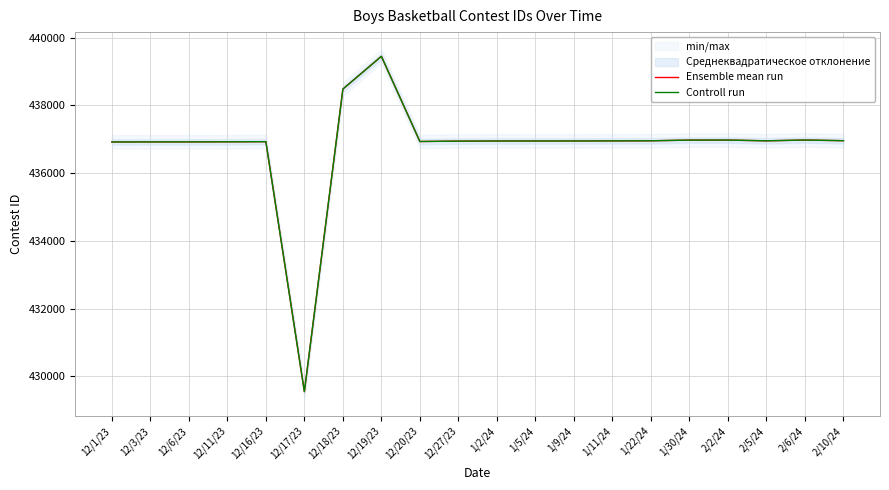

What is the maximum value for Ensemble mean run?

439445